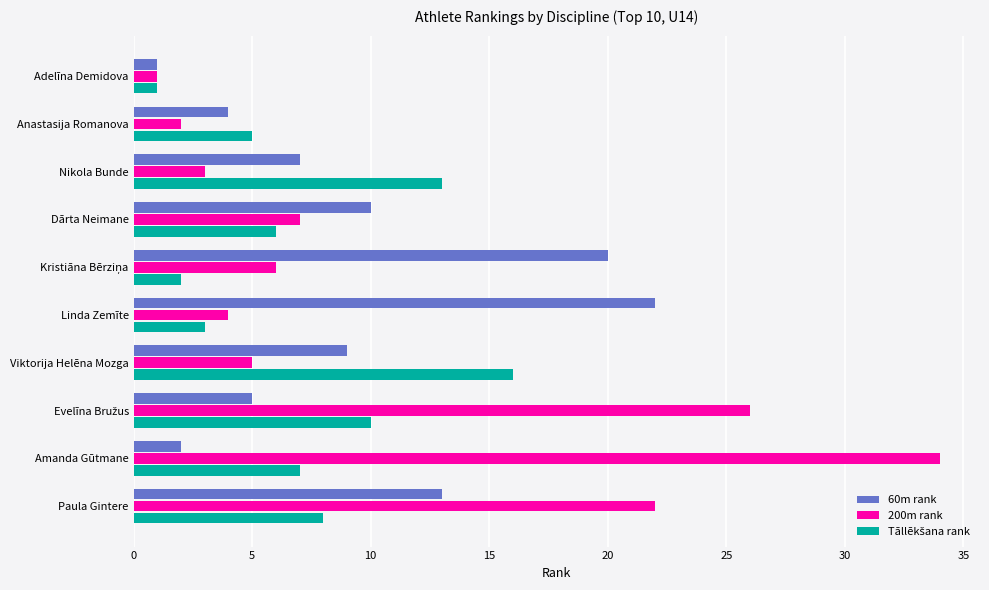

What is the difference between the maximum and minimum values in the 200m rank series?

33